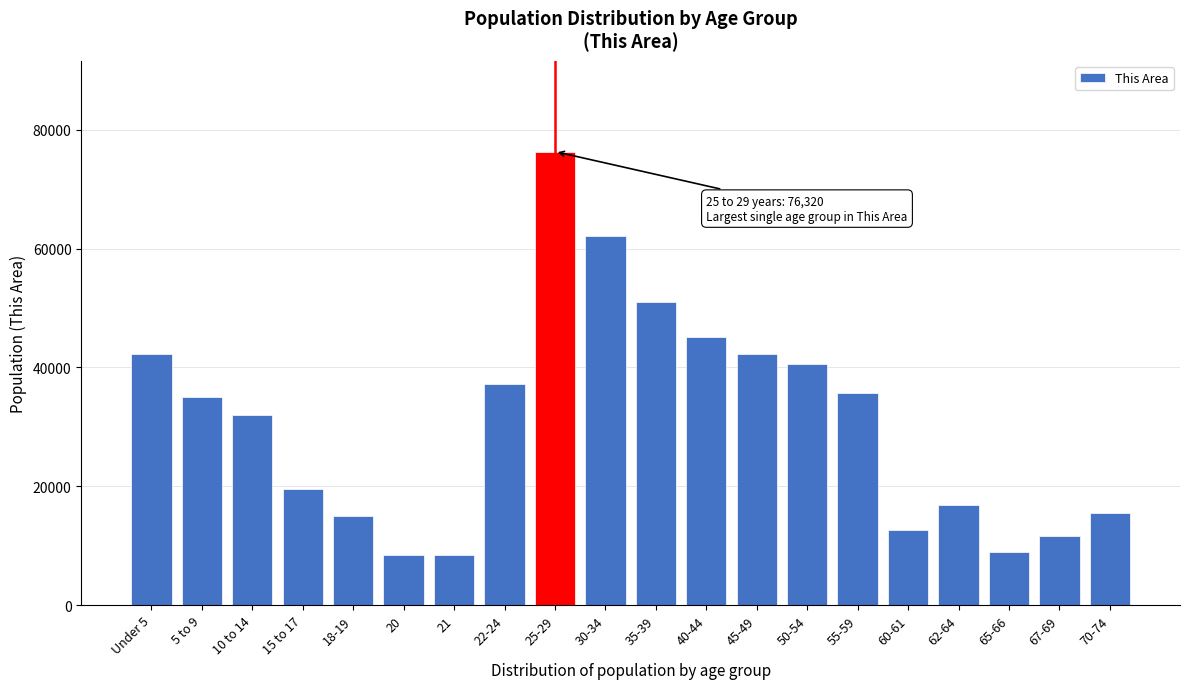

At which category does the chart reach its peak across all series?

25-29